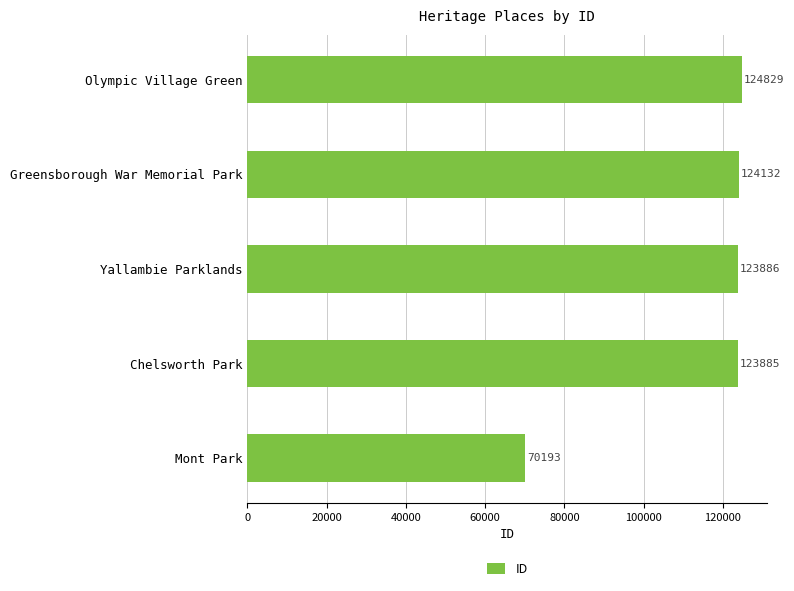

What is the average value?

113385